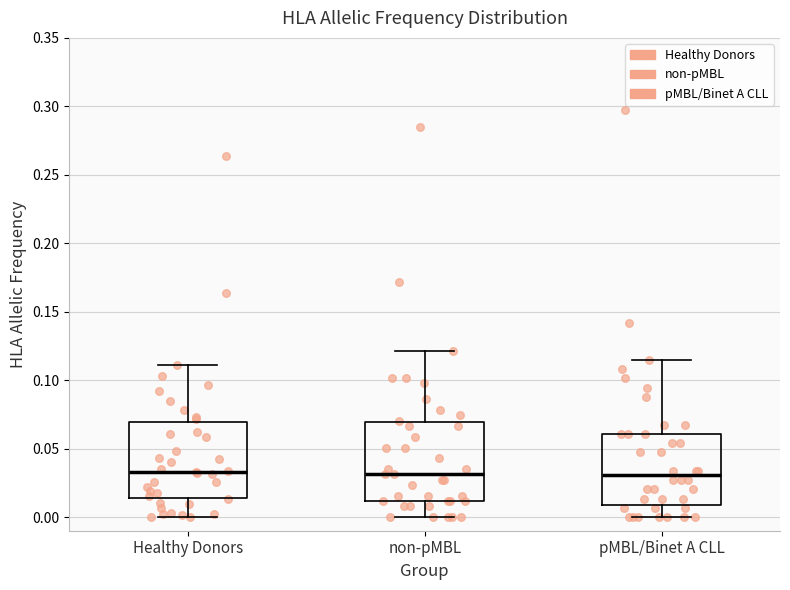

Where does the upper whisker of the box for Healthy Donors end on the y-axis? The values are not printed on the chart, so give them approximately, as read against the axis.

0.110